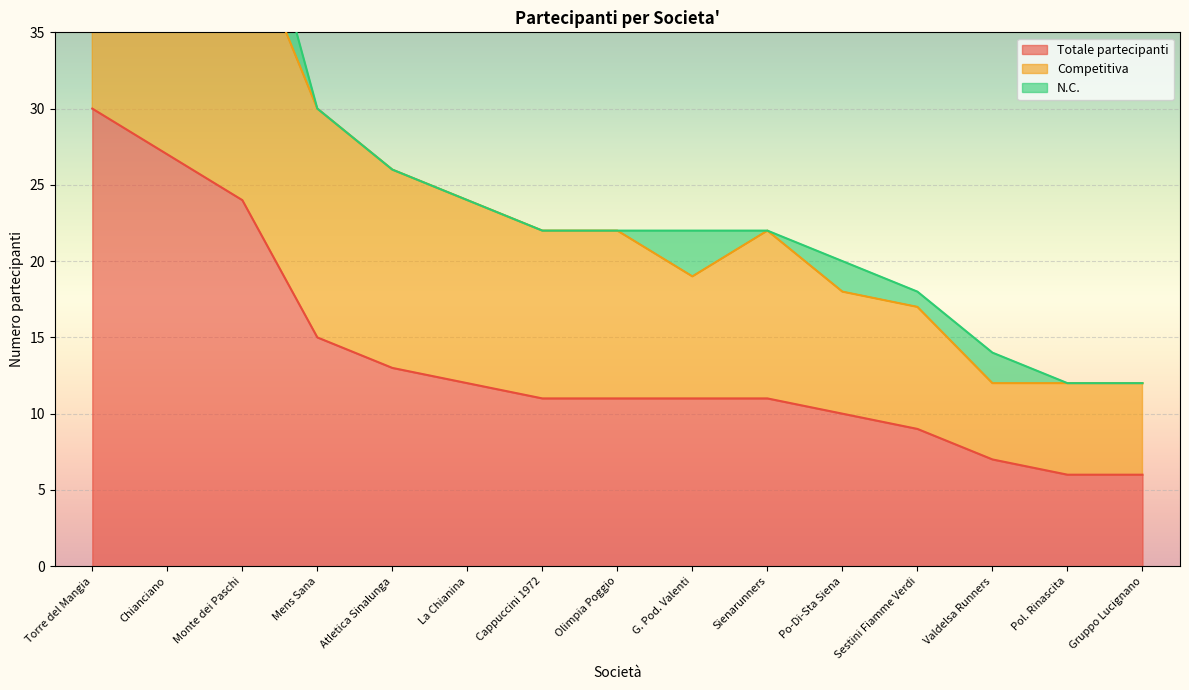

At which category does Competitiva reach its first local peak?

Chianciano